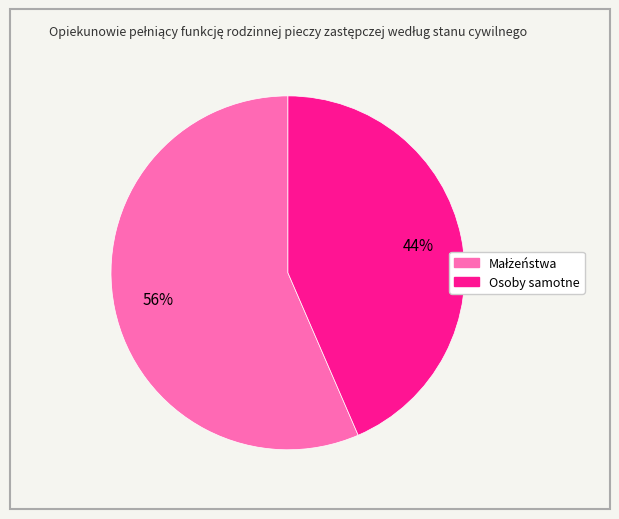

To the nearest percent, what is the average slice percentage?

50%